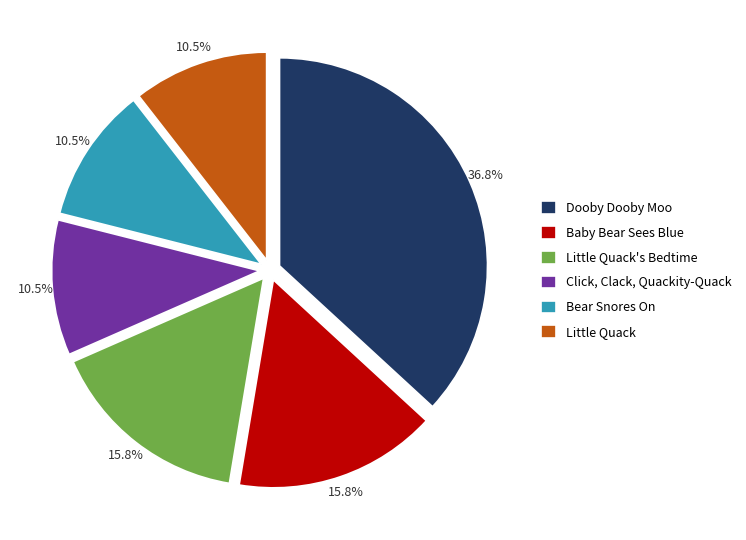

Combined, do Bear Snores On and Dooby Dooby Moo account for over 50%?

No